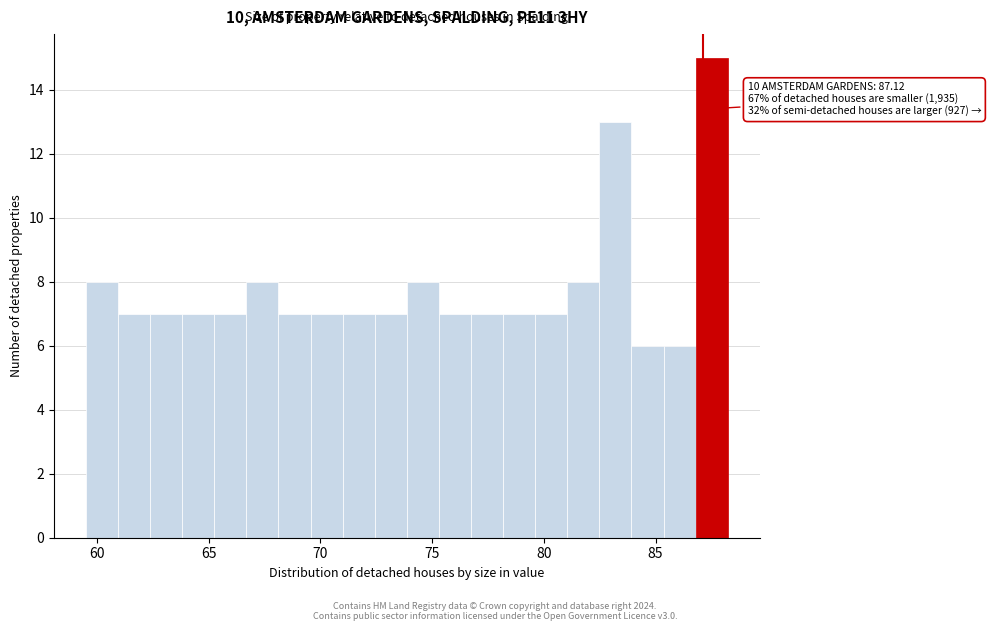

Around what value on the x-axis is the tallest bar? Give the approximate position of its centre, as read against the axis.

87.5